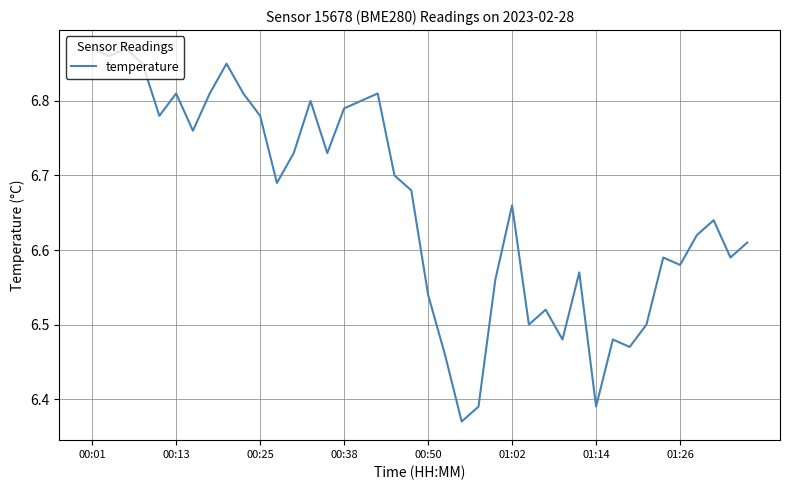

Does the chart display data point markers on the line(s)?

No